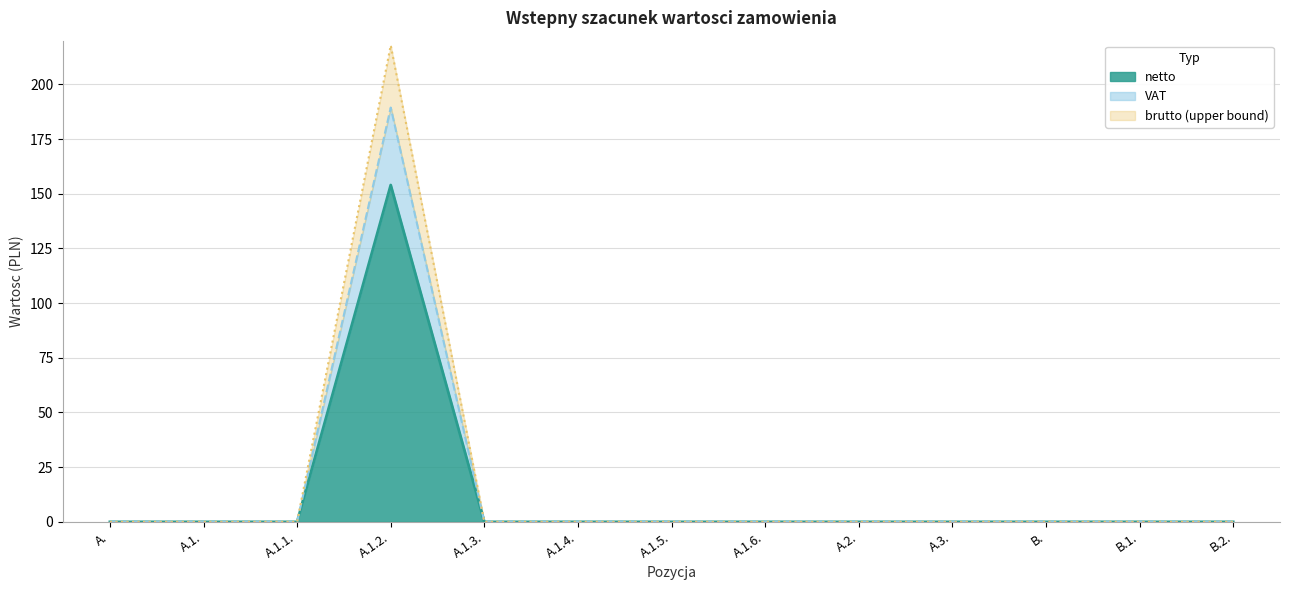

Where is brutto nearest to the value 77?

A.